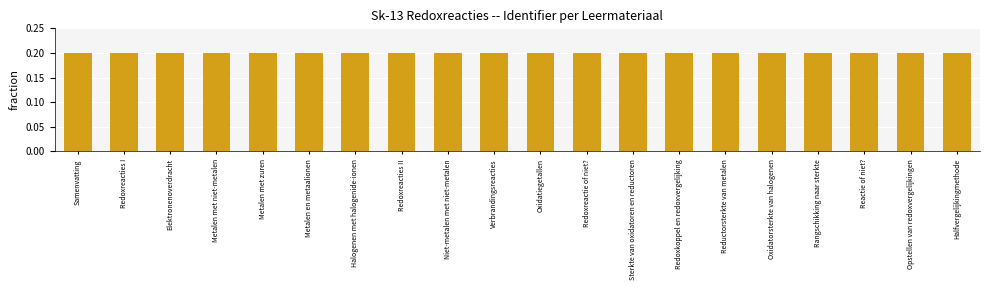

What is the value of the 19th bar from the left?

0.2